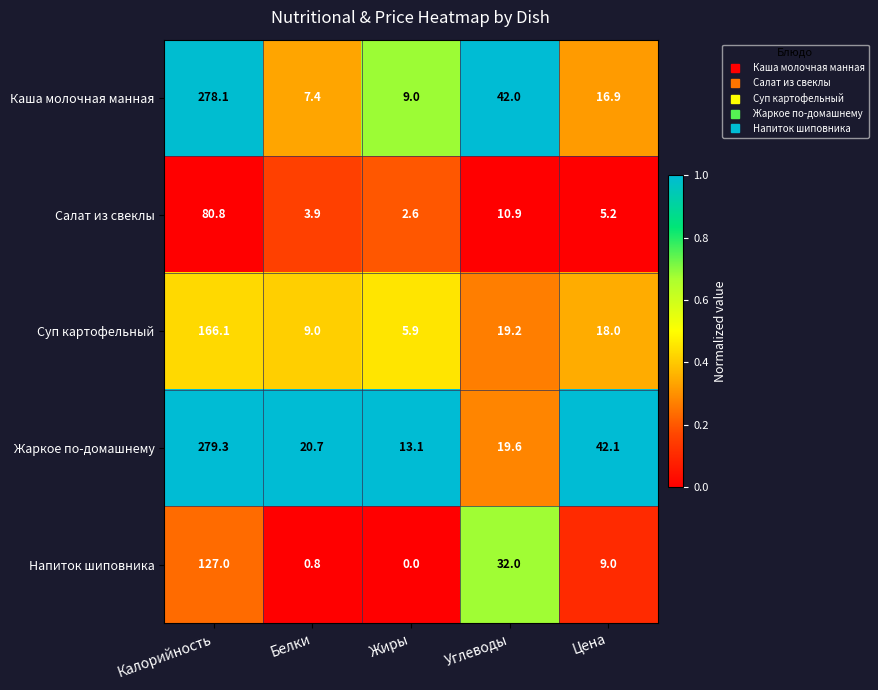

What is the sum of the Напиток шиповника values at Углеводы and Белки?

32.8